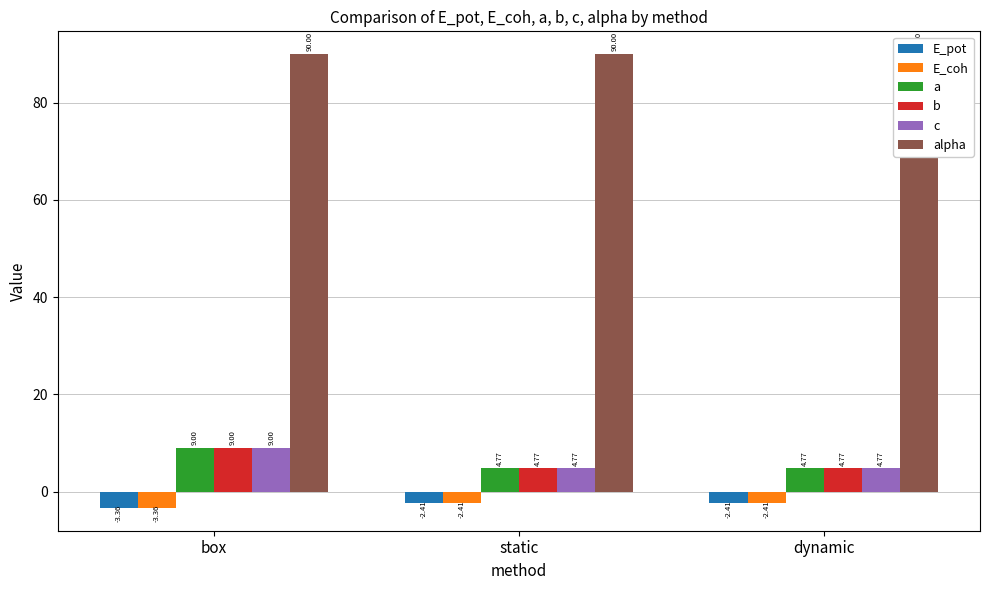

Between dynamic and static, which is larger?

dynamic